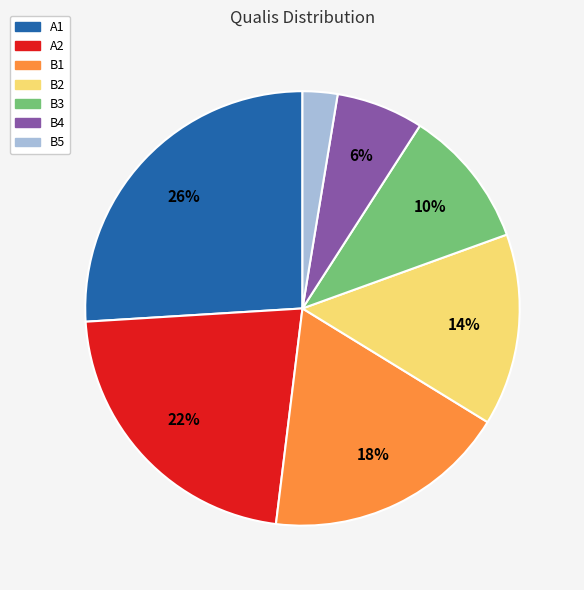

What is the largest slice in the pie chart?

A1